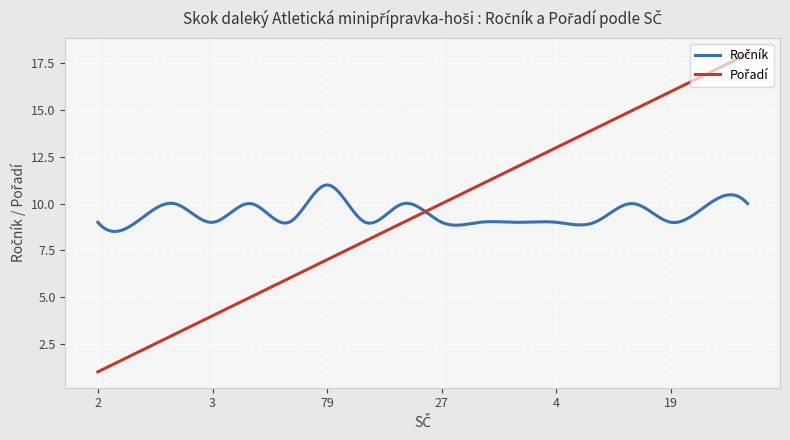

What is the minimum value shown in the chart?

1.0